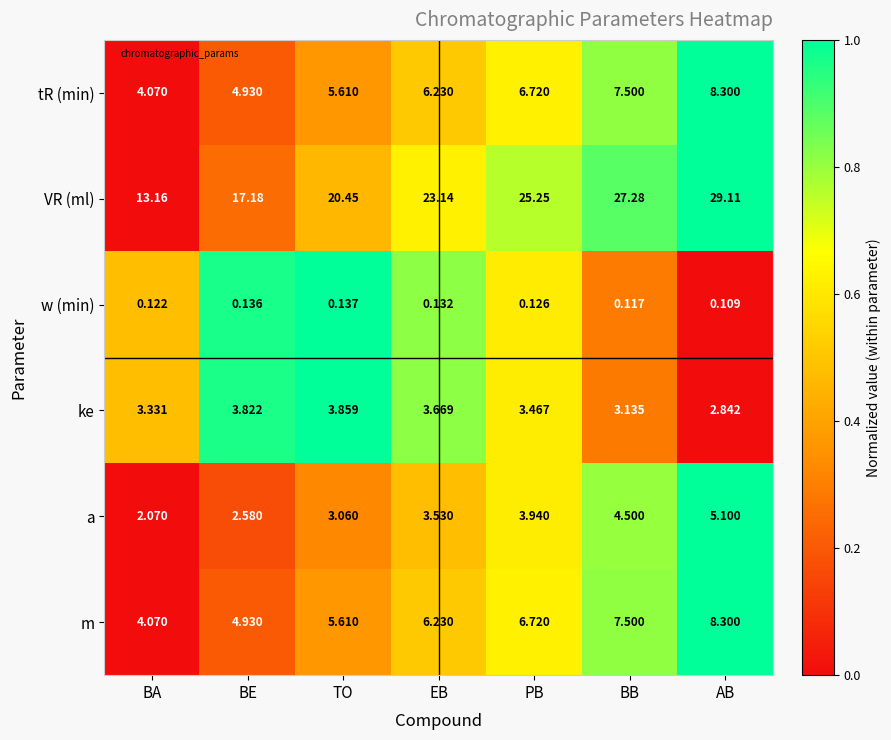

At which category does the chart reach its peak across all series?

AB